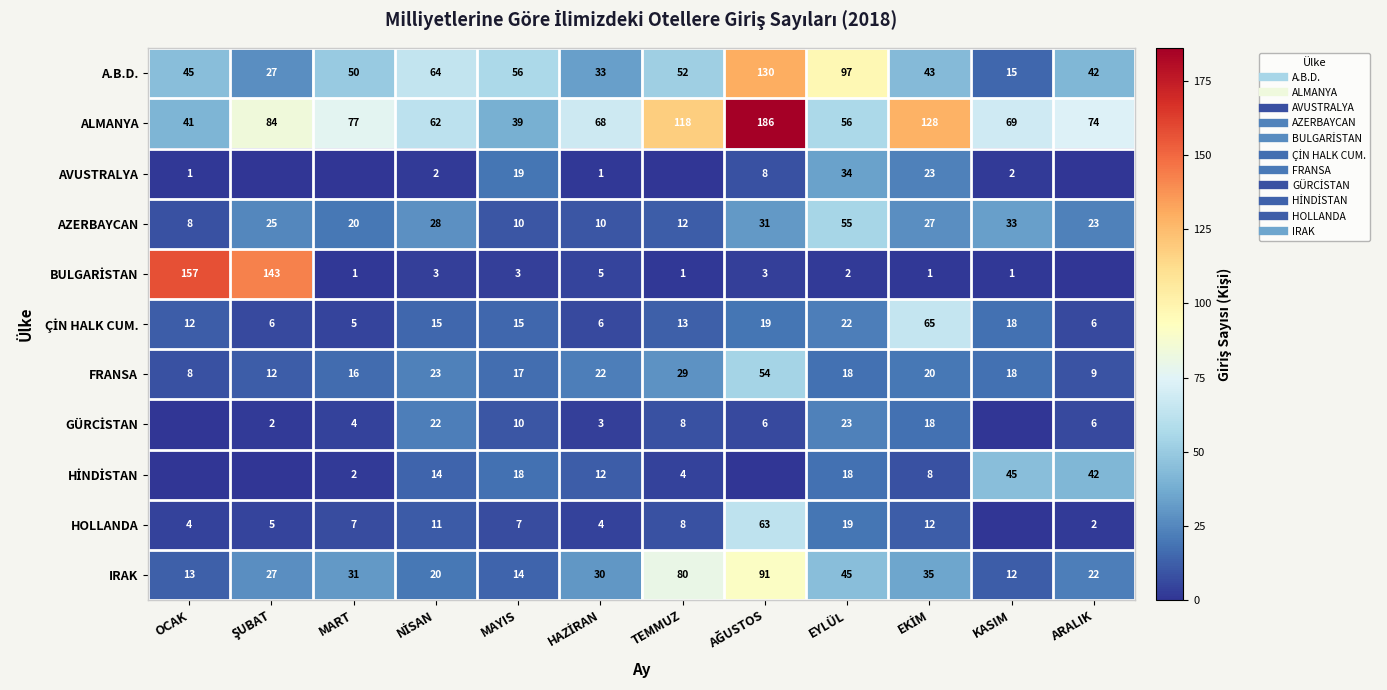

What is the difference between the highest and lowest values at MAYIS?

53